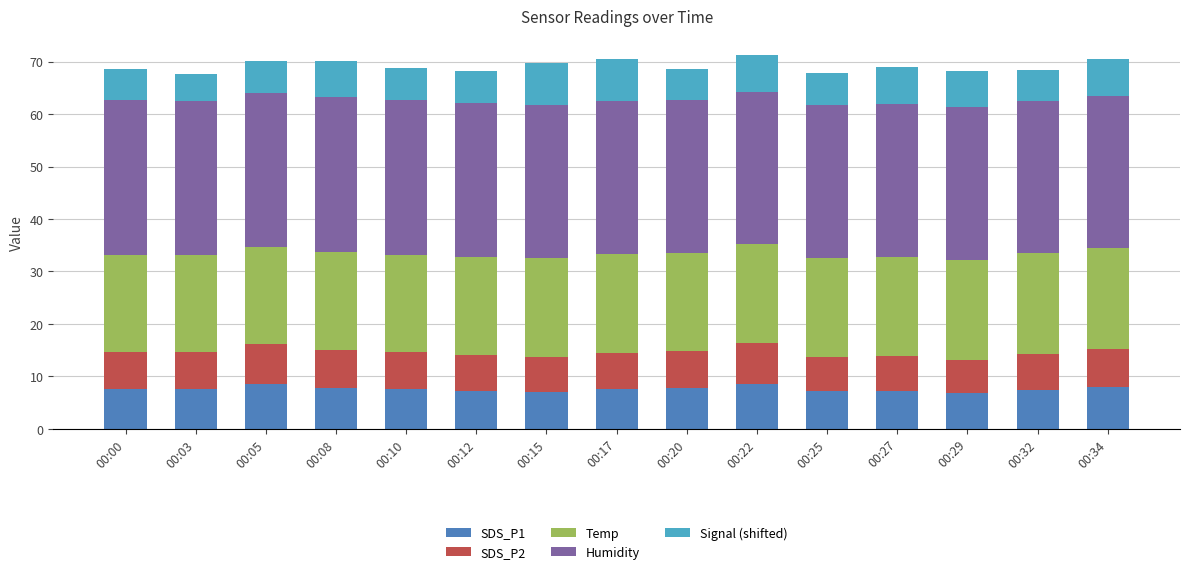

What is the total value across all series at 00:12?

68.2